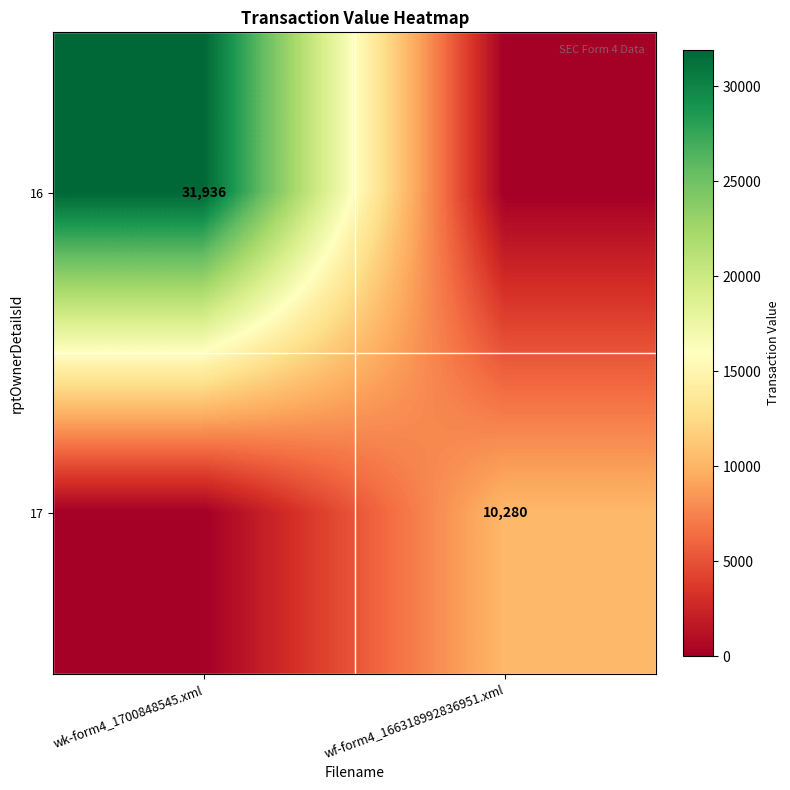

The value of 16 at wk-form4_1700848545.xml is 31936. True or false?

True